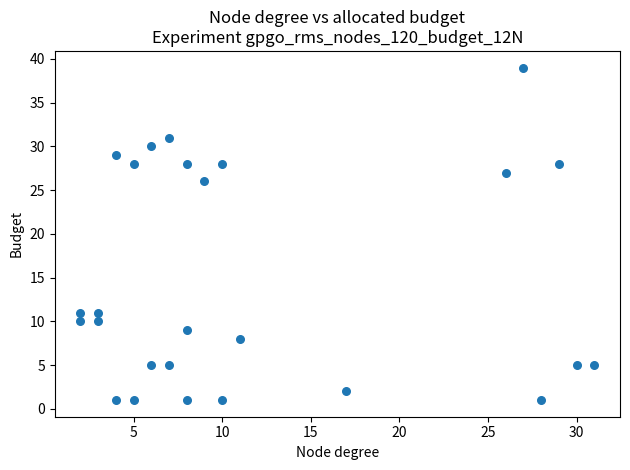

What Y value in the scatter plot is closest to 20?

26